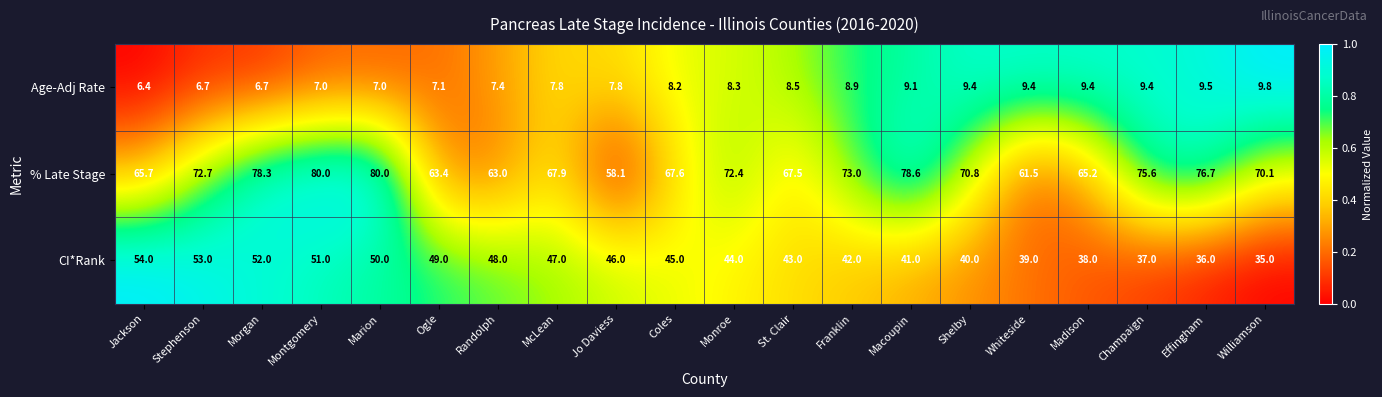

Between Montgomery and Macoupin, which series saw the biggest shift?

CI*Rank